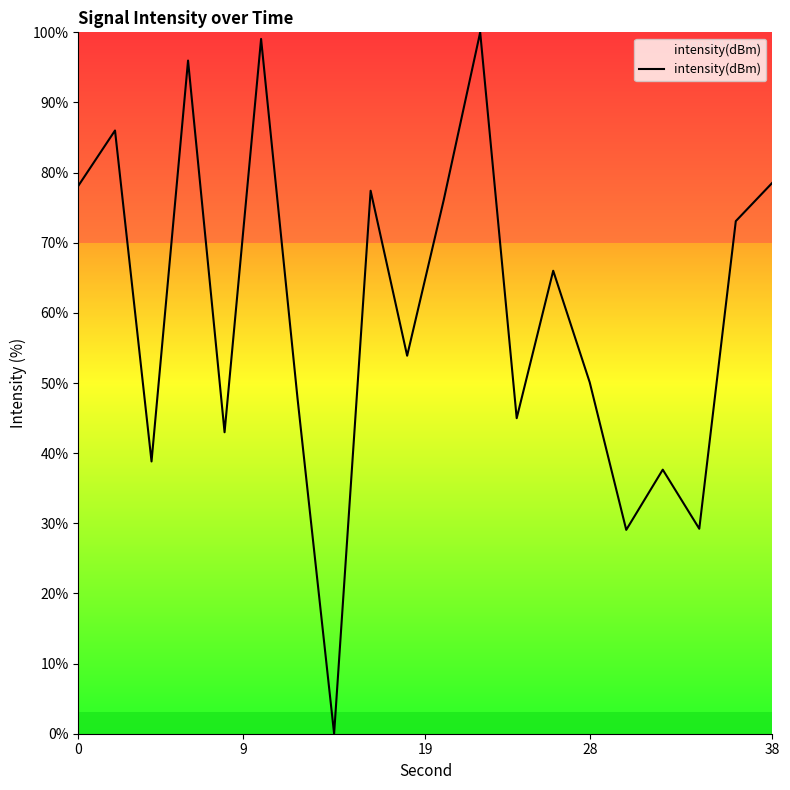

What is the maximum value shown in the chart?

100.0